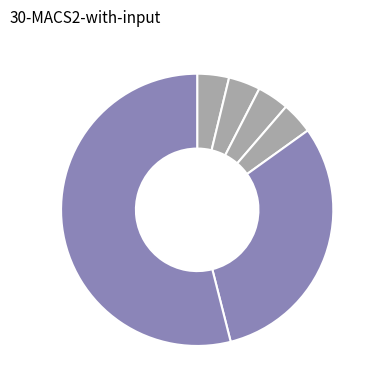

How many segments does this pie chart have?

6